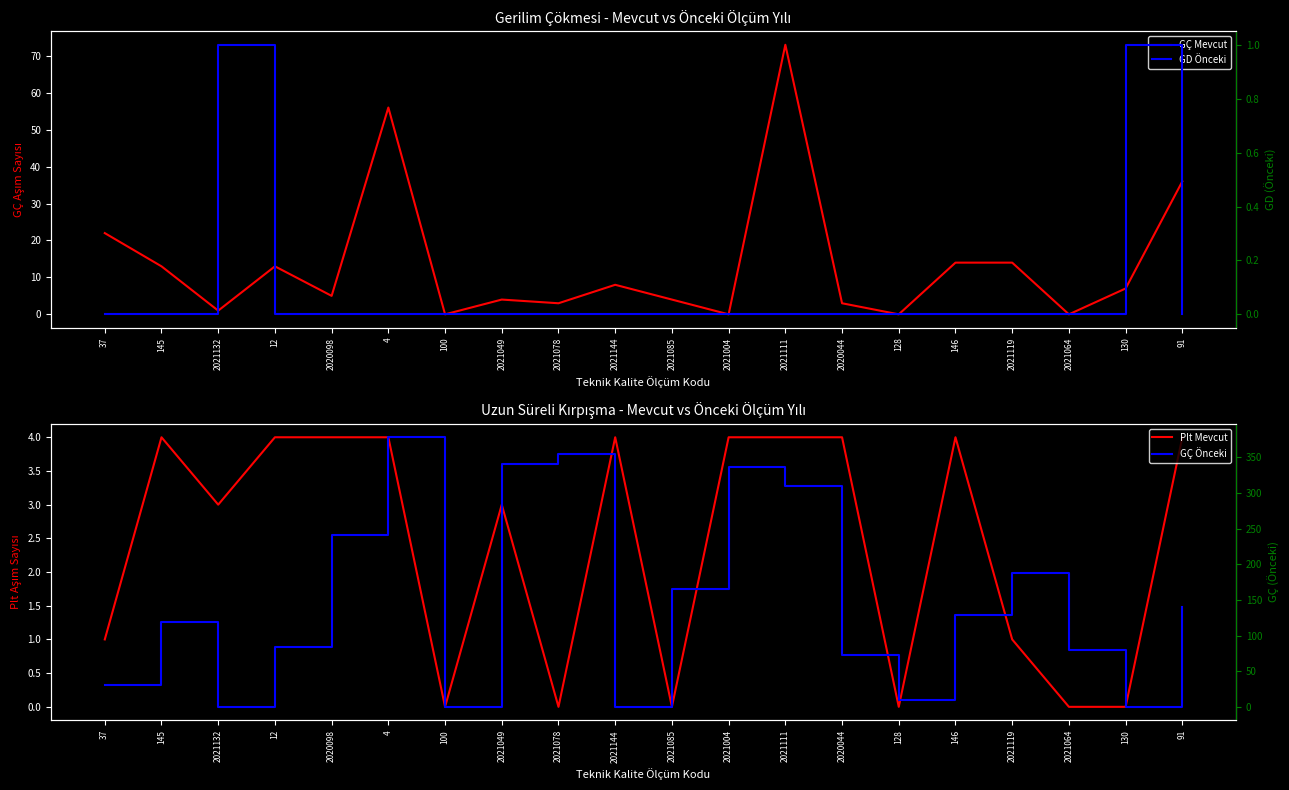

Which series changed the most between 2021144 and 2021004?

GÇ Önceki